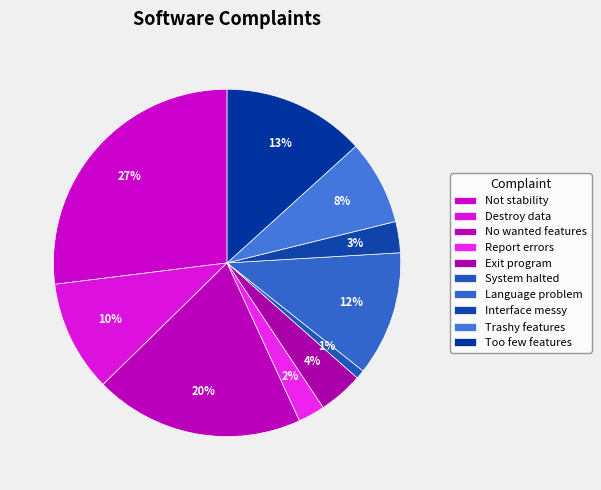

How many slices are in this pie chart?

10